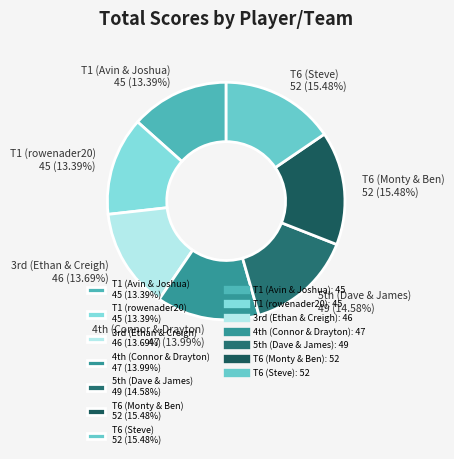

What is the ratio of the value at T1 (Avin & Joshua) 45 (13.39%) to the value at T6 (Monty & Ben) 52 (15.48%)?

0.9